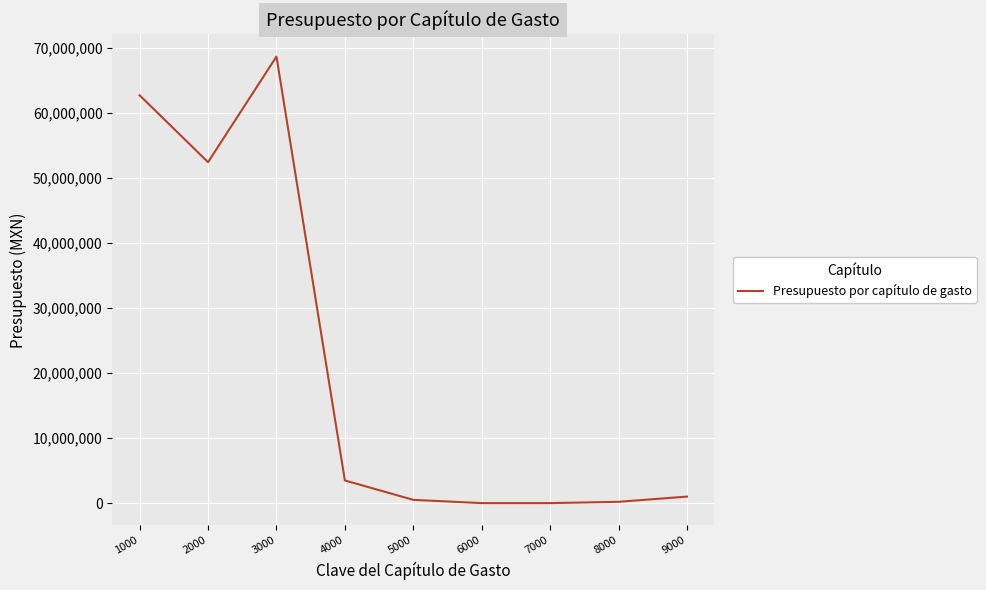

What is the greatest value displayed?

68607144